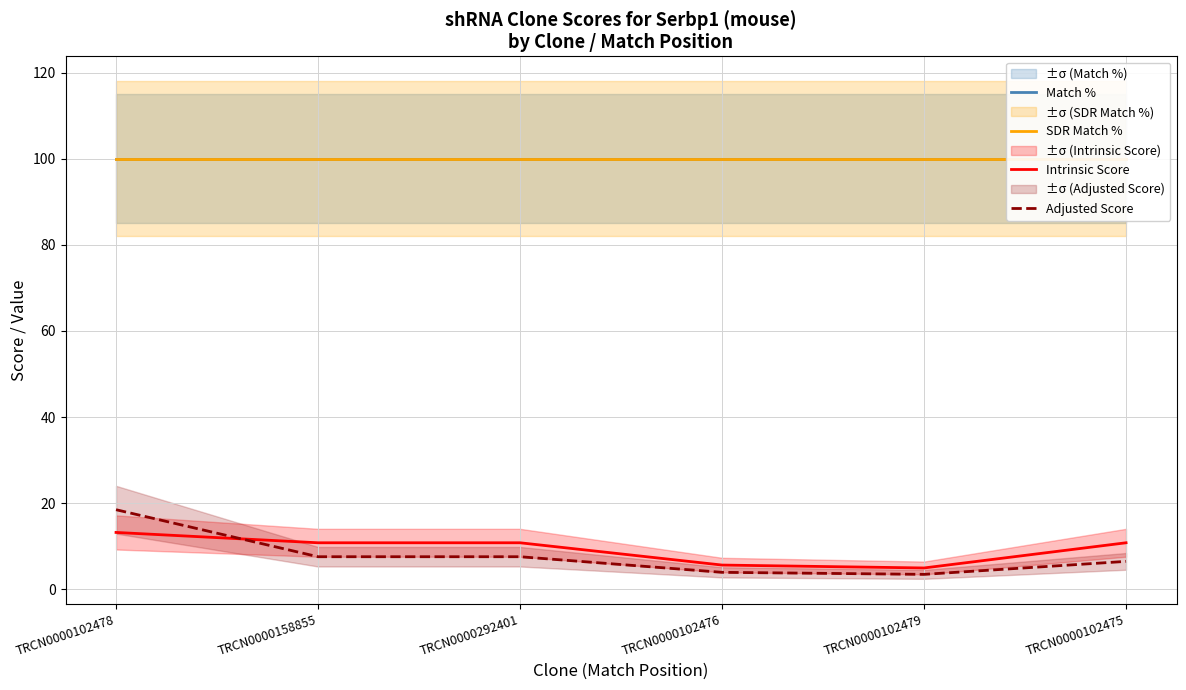

What position from the right is TRCN0000102475?

1